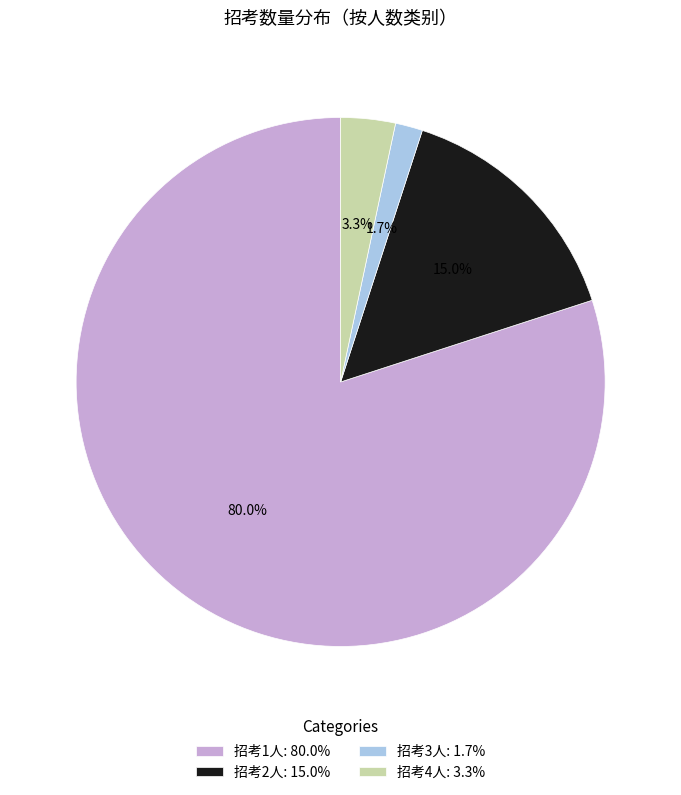

Rank the categories by value from lowest to highest.

招考3人: 1.7%, 招考4人: 3.3%, 招考2人: 15.0%, 招考1人: 80.0%